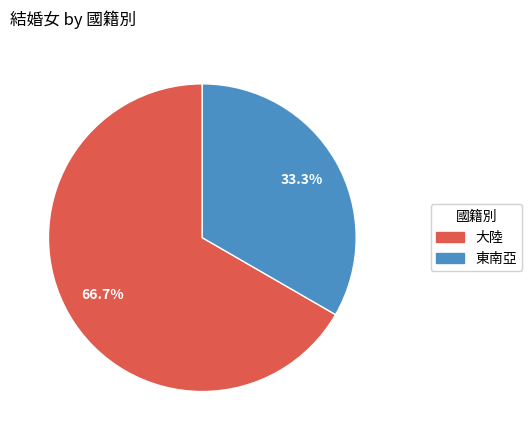

Which slice represents more than half of the pie?

大陸